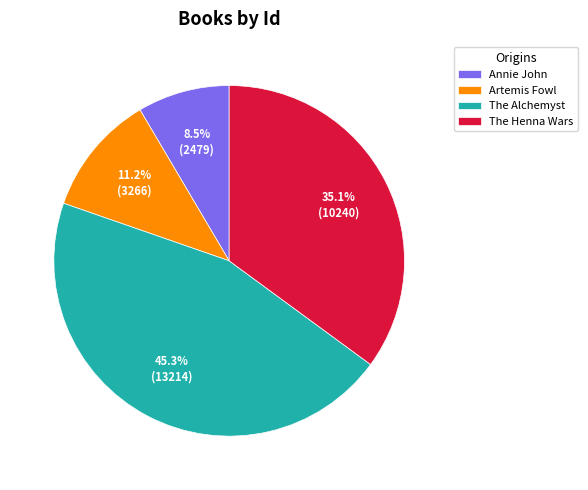

Which has a higher value, Artemis Fowl or The Henna Wars?

The Henna Wars